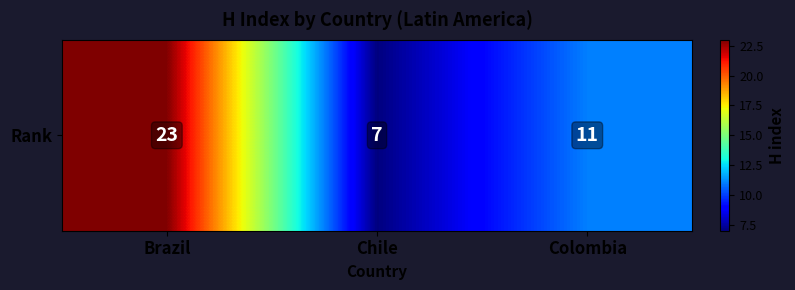

Reading left to right, transcribe all the data shown in this chart.

23	7	11